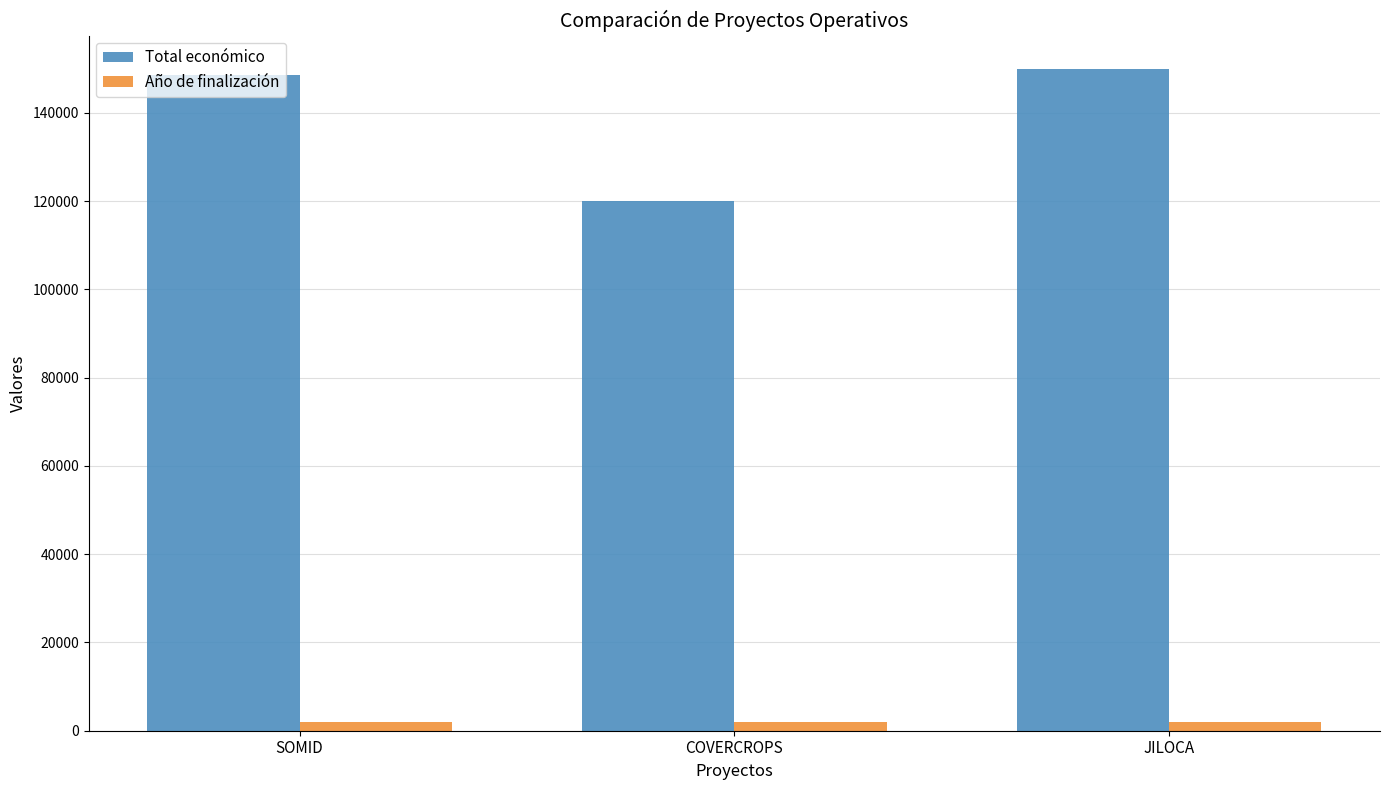

The value of Total económico at COVERCROPS is 191435. True or false?

False